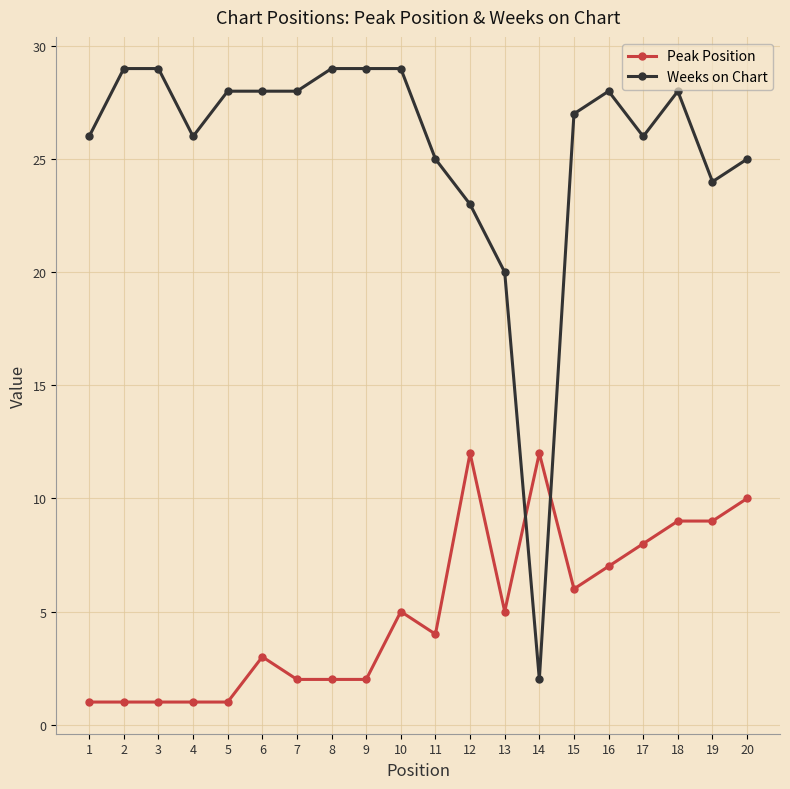

Which series has the largest total across all categories?

Weeks on Chart